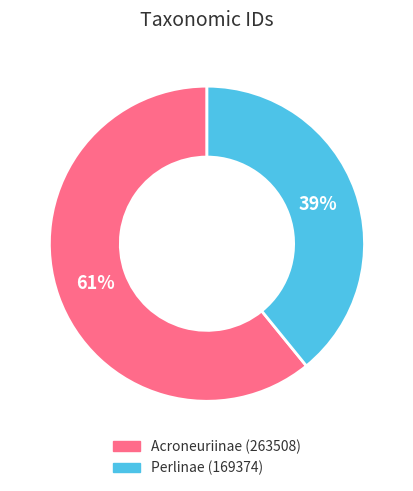

To the nearest percent, what is the combined percentage of Acroneuriinae and Perlinae?

100%